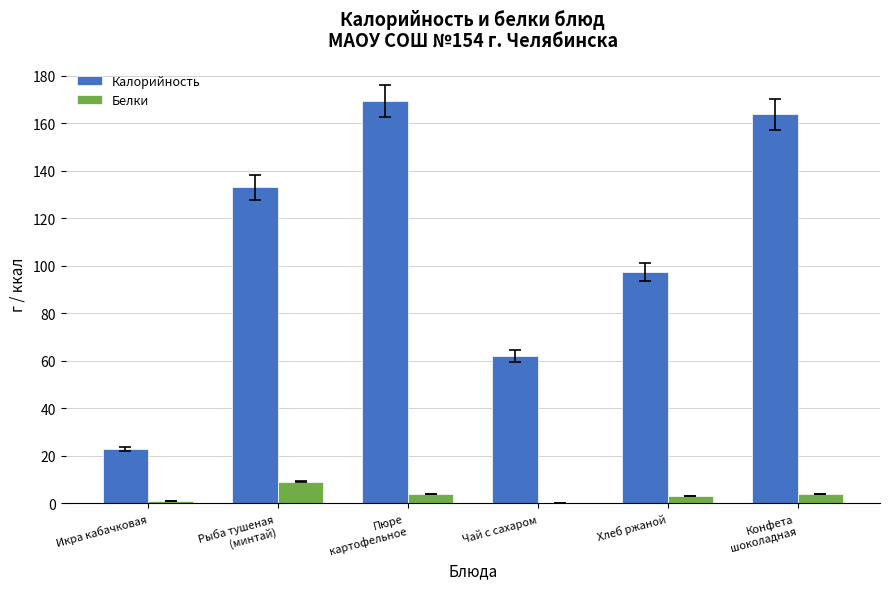

What is the maximum value for Белки?

9.2